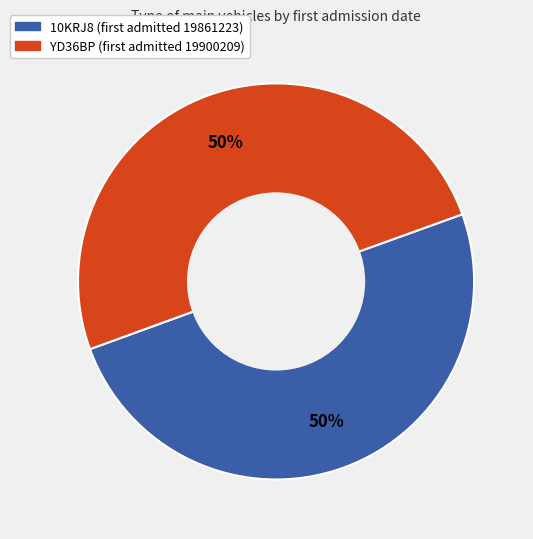

What is the ratio of the value at 10KRJ8 to the value at YD36BP?

1.0